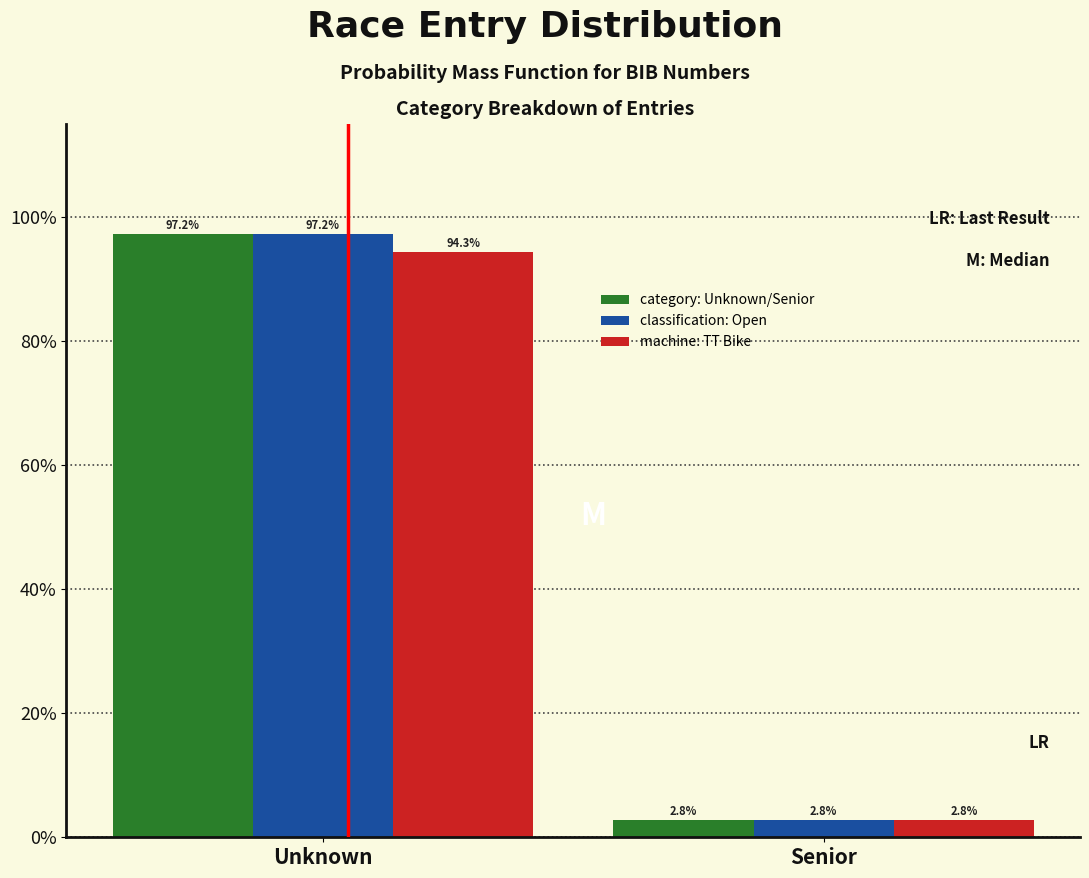

Reading left to right, transcribe all the data shown in this chart.

category: Unknown/Senior: 97.2	2.8
classification: Open: 97.2	2.8
machine: TT Bike: 94.3	2.8